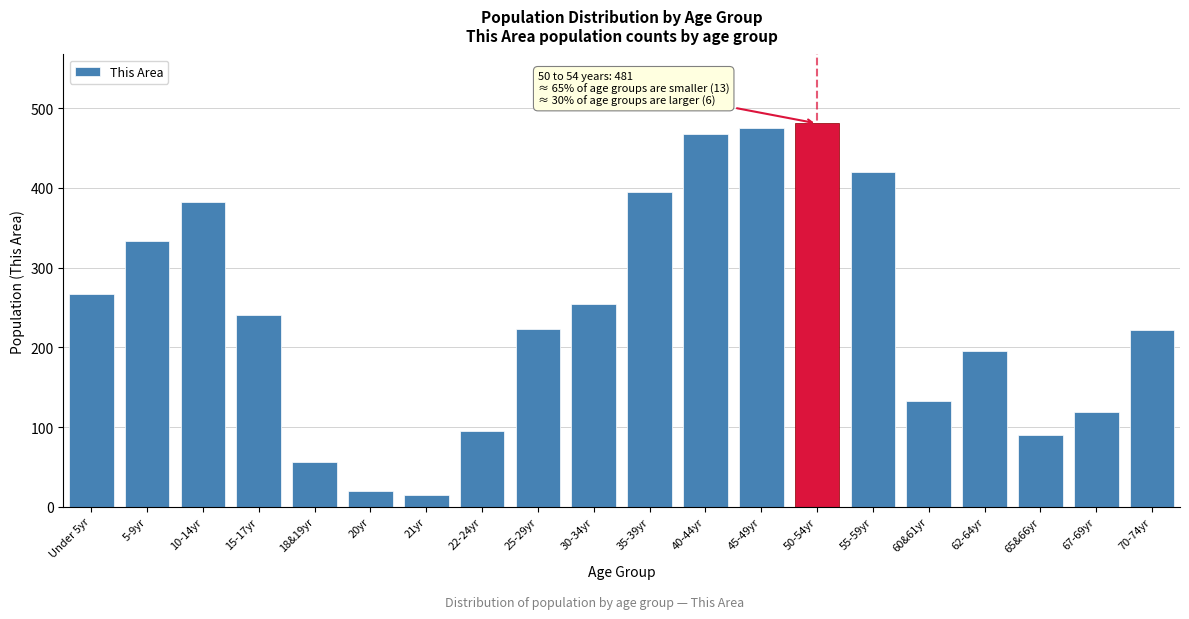

What is the change in value from 30-34yr to 67-69yr?

-135